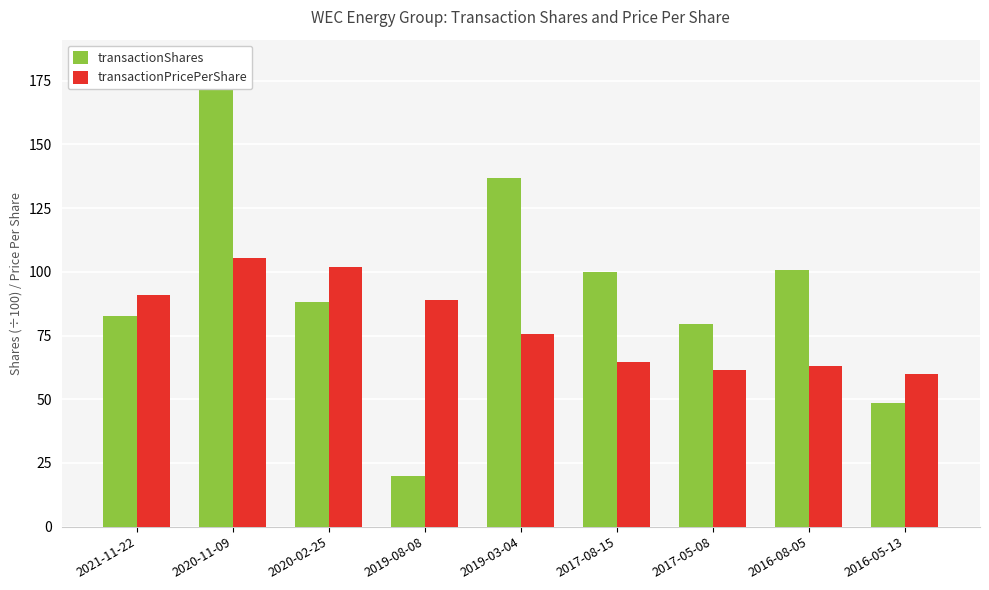

How many bars are there in each group?

2